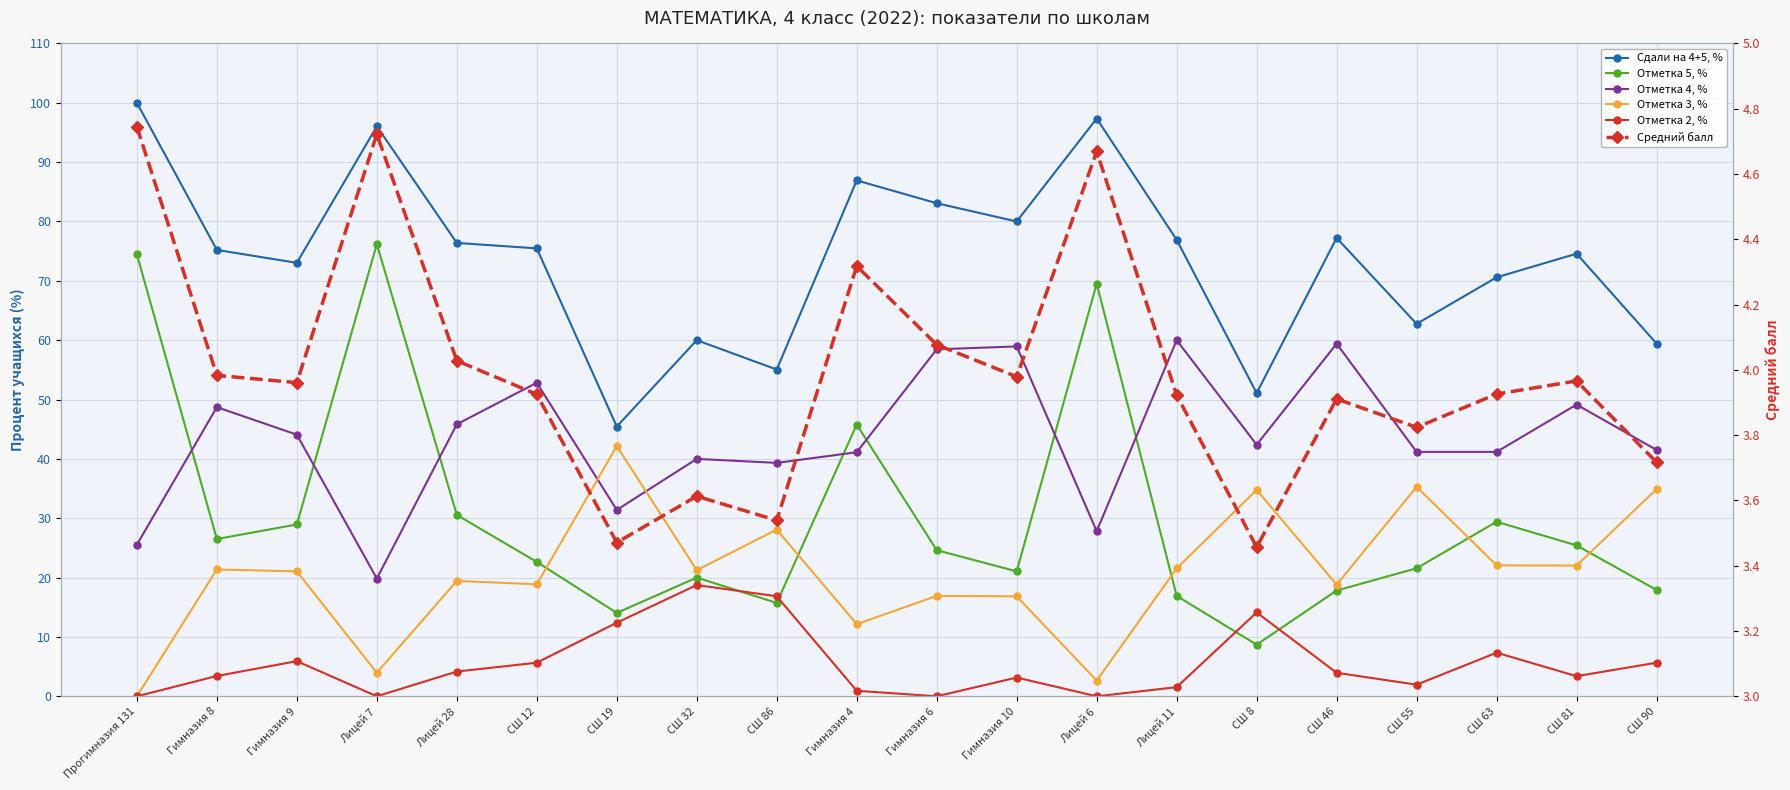

Which series has the largest total across all categories?

Сдали на 4+5, %